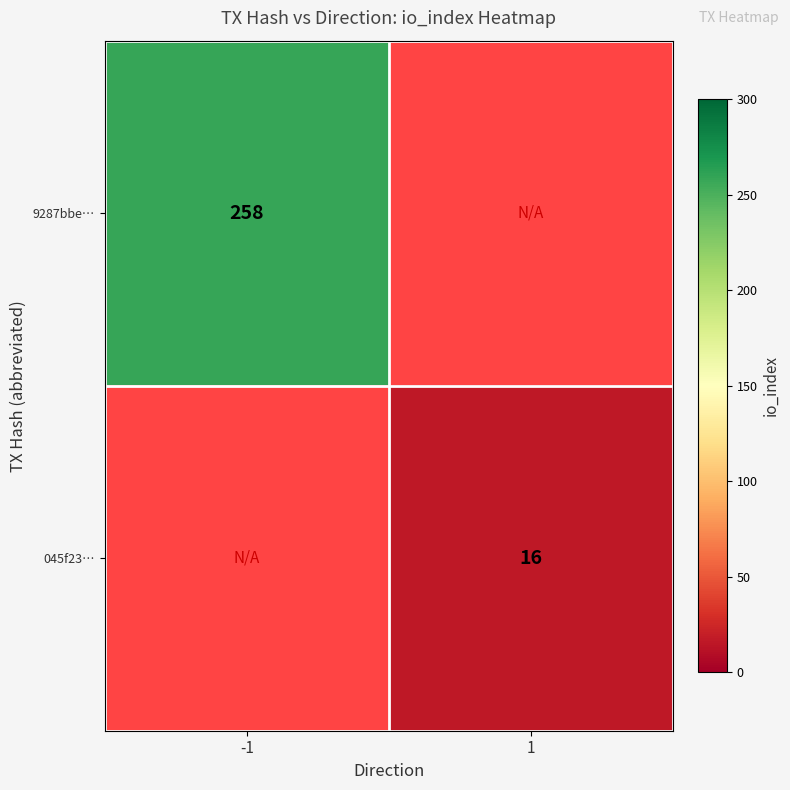

True or false: 9287bbe… has a value of 258 at -1.

True